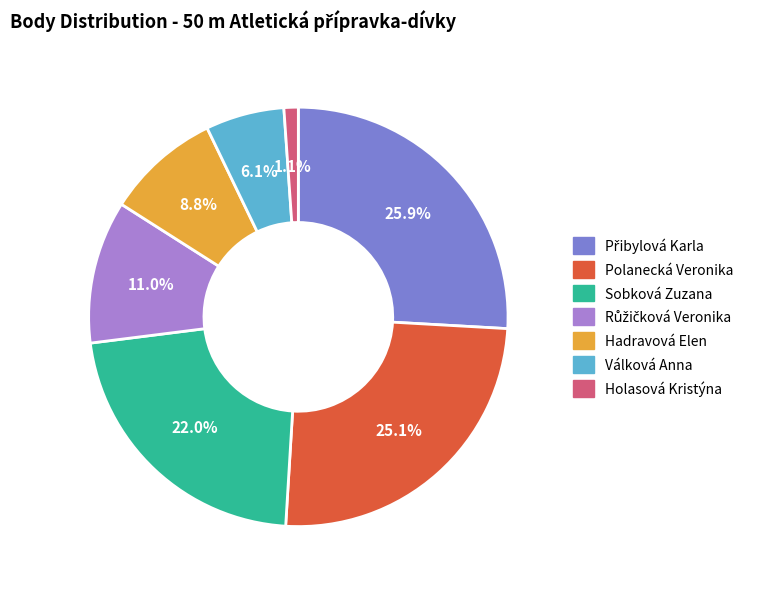

Approximately how many times larger is the value at Hadravová Elen compared to Sobková Zuzana?

0.4